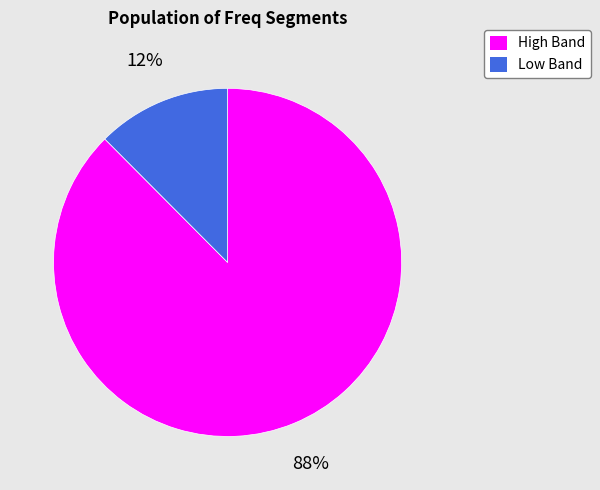

Count the number of slices in the pie.

2